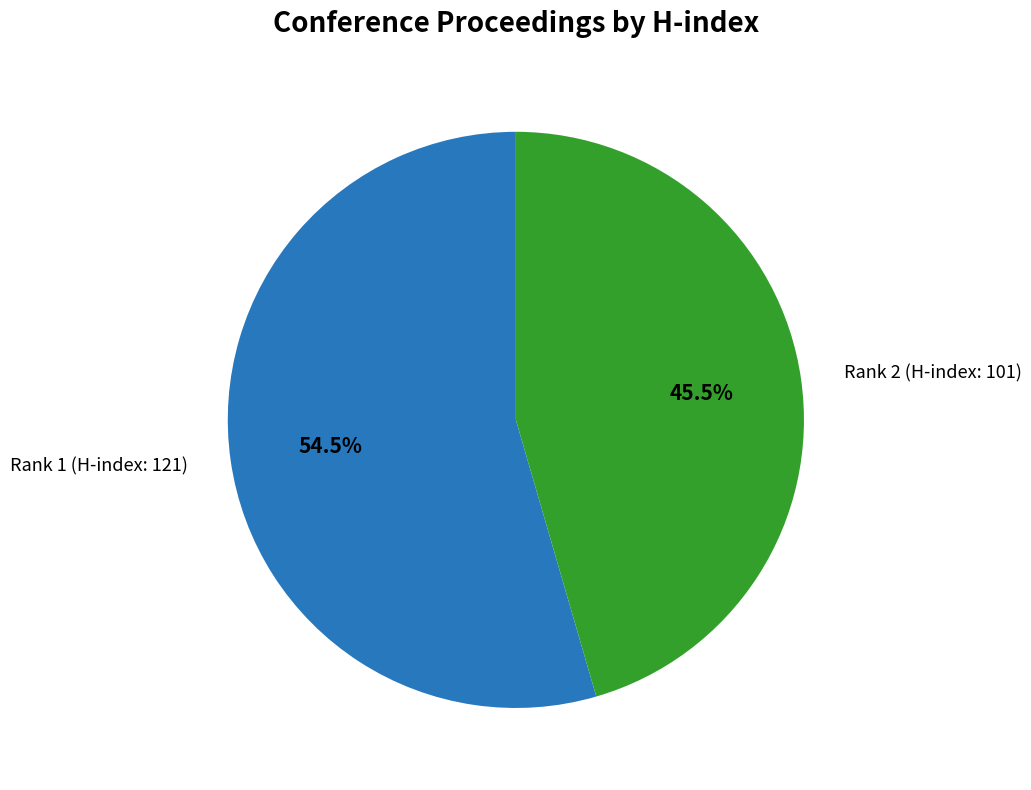

What percentage is NOT represented by Rank 2 (H-index: 101)?

54.5%